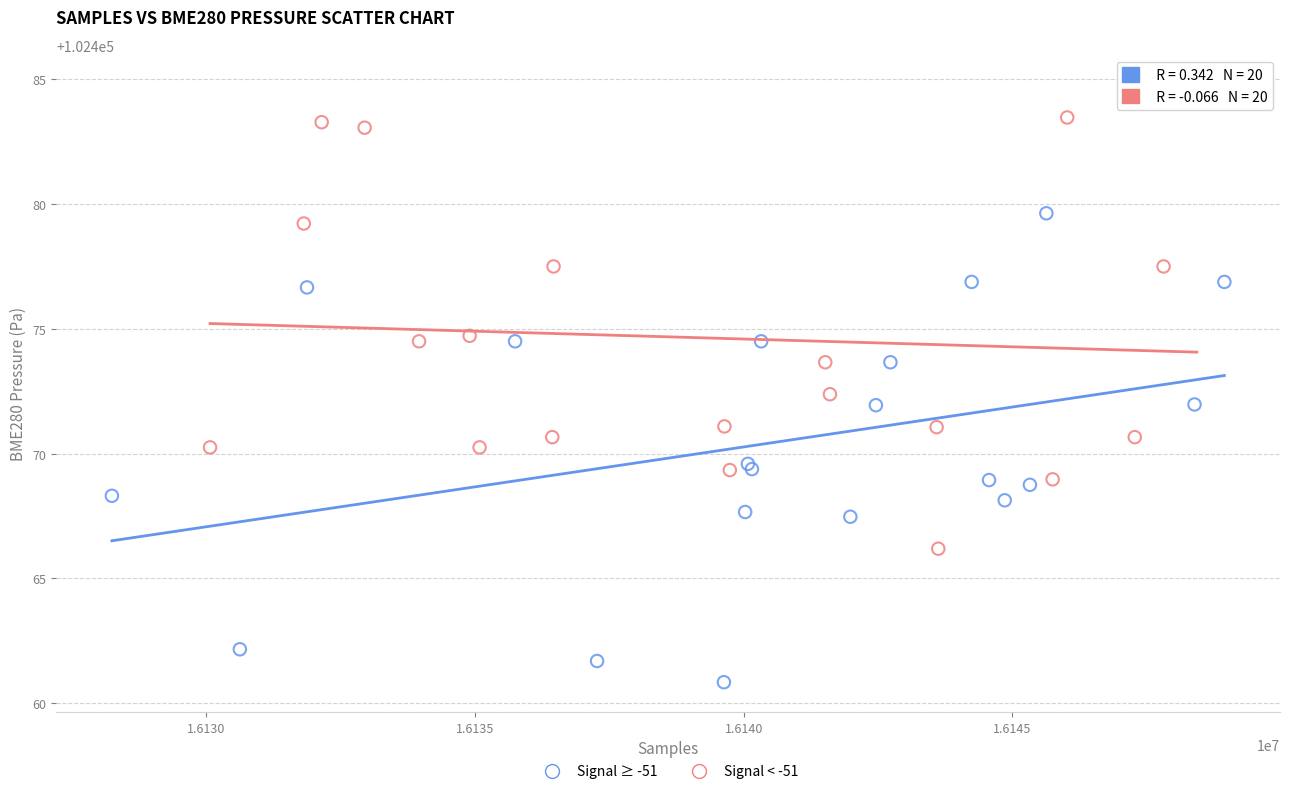

Which series reaches the minimum Y coordinate?

Signal ≥ -51